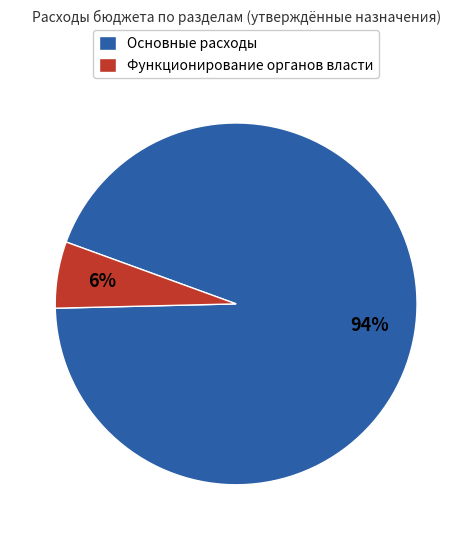

Between Функционирование органов власти and Основные расходы, which is larger?

Основные расходы